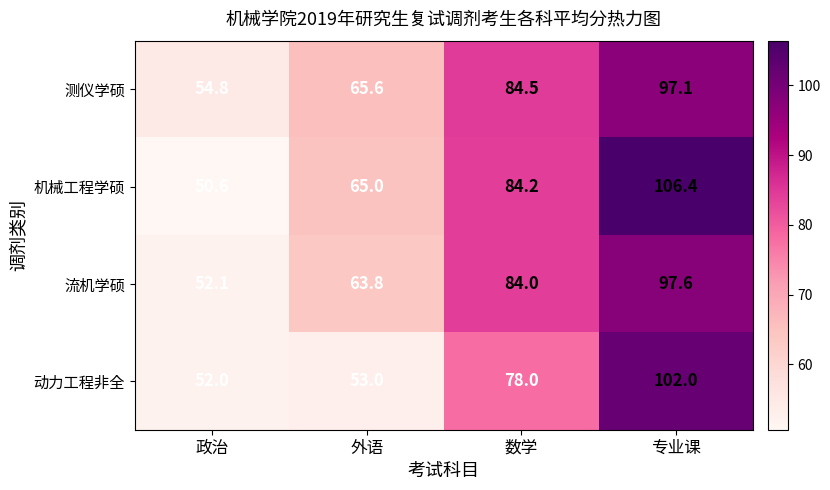

Reading right to left, transcribe all the data shown in this chart.

测仪学硕: 97.1	84.5	65.6	54.8
机械工程学硕: 106.4	84.2	65.0	50.6
流机学硕: 97.6	84.0	63.8	52.1
动力工程非全: 102.0	78.0	53.0	52.0